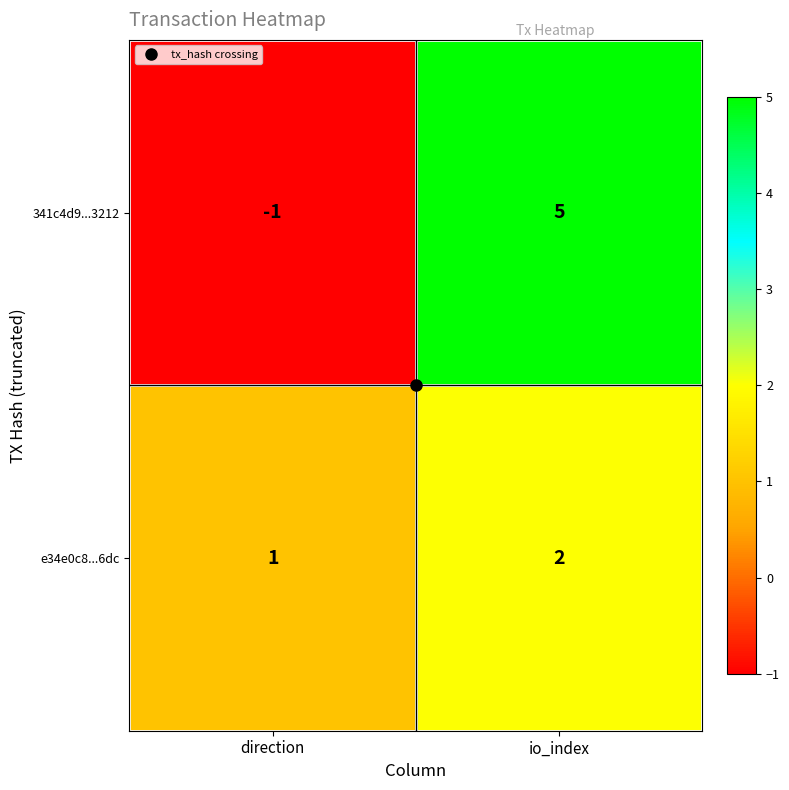

At how many categories does at least one series exceed 3?

1